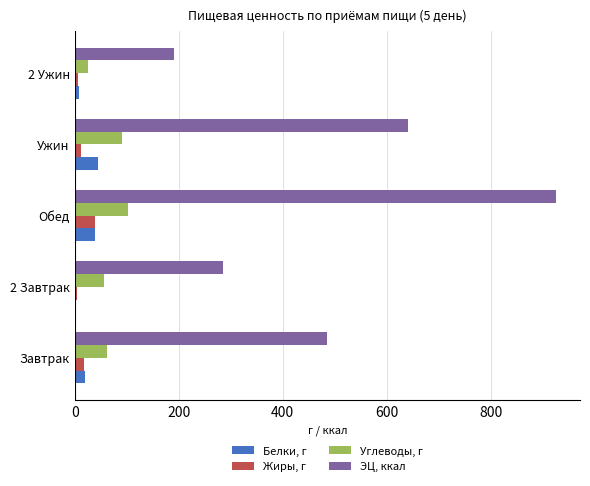

The ЭЦ, ккал series shows 925.4 at Обед. True or false?

True